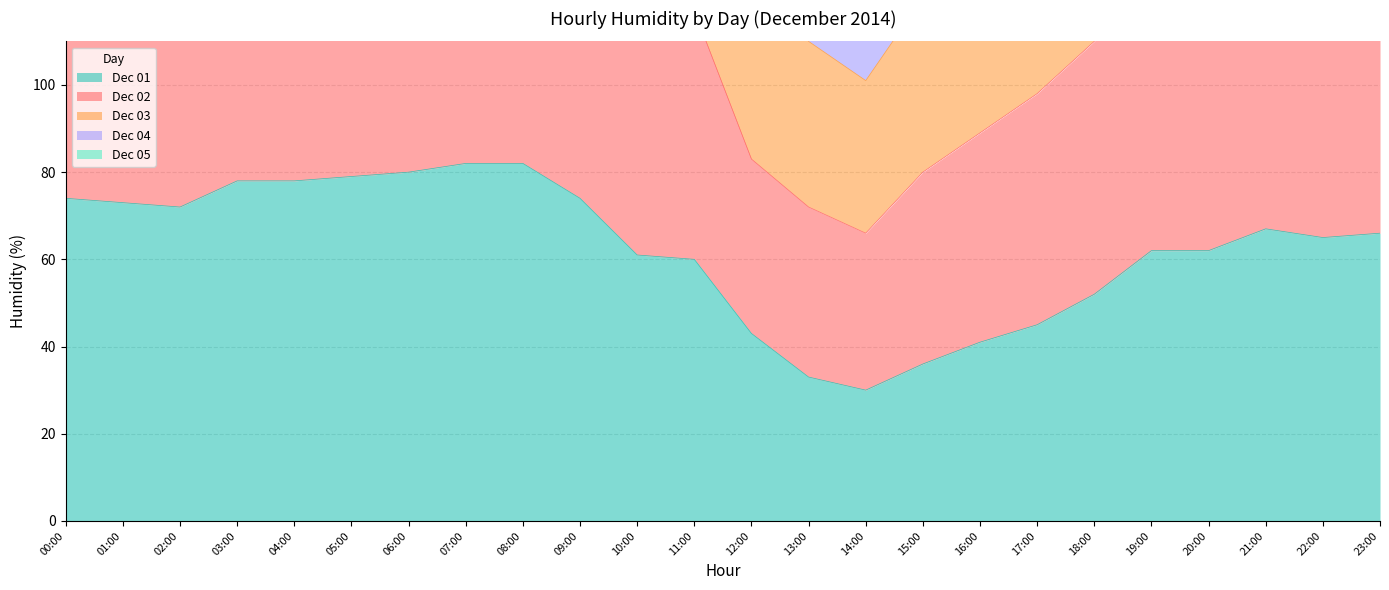

What is the value of the Dec 01 point at the 5th from the left?

78